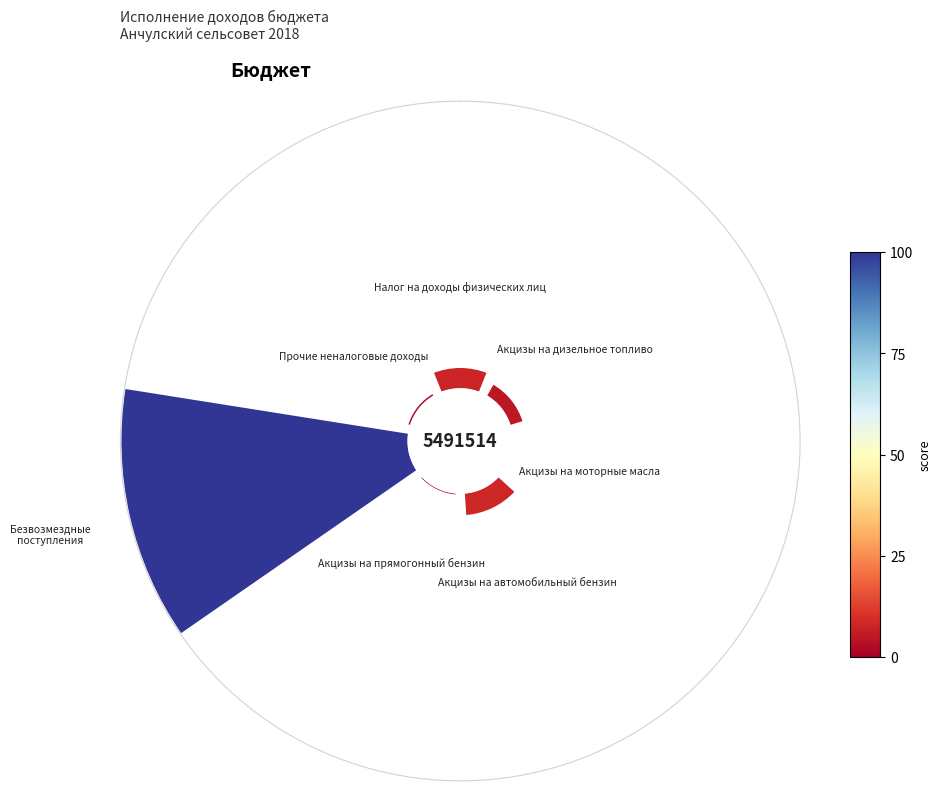

How many segments does this pie chart have?

7